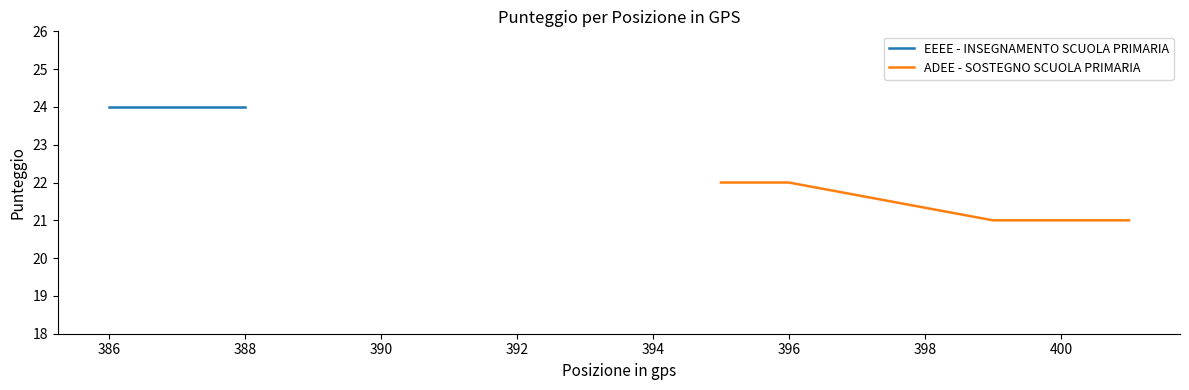

What is the maximum value for ADEE - SOSTEGNO SCUOLA PRIMARIA?

22